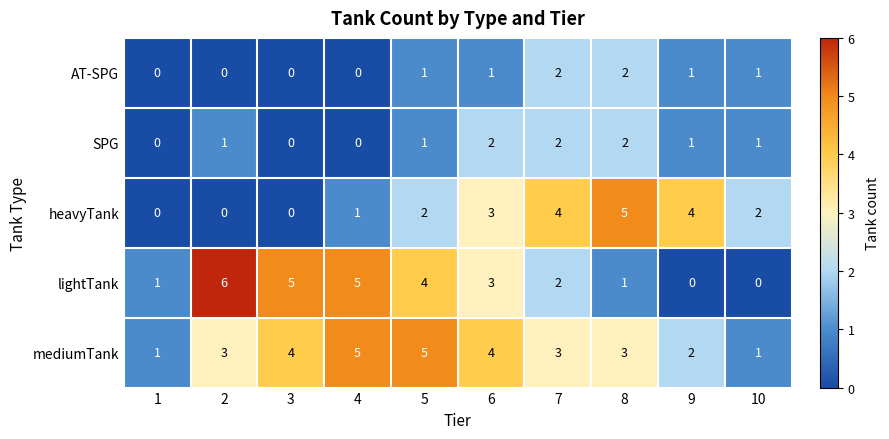

How many categories are shown in the chart?

10